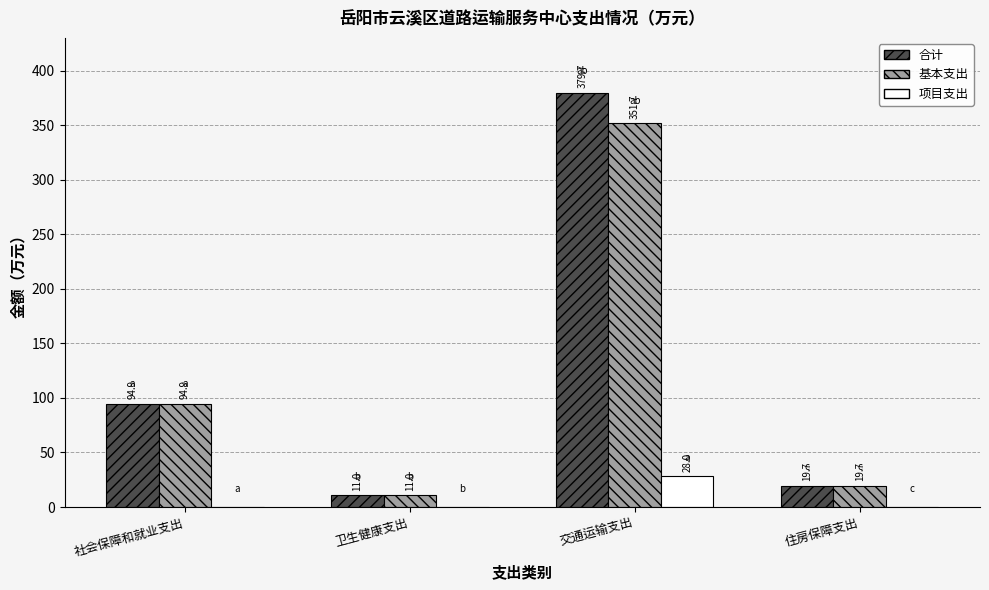

Reading right to left, what are all the values shown in this chart?

合计: 住房保障支出=19.7	交通运输支出=379.7	卫生健康支出=11.0	社会保障和就业支出=94.9
基本支出: 住房保障支出=19.7	交通运输支出=351.7	卫生健康支出=11.0	社会保障和就业支出=94.9
项目支出: 住房保障支出=0.0	交通运输支出=28.0	卫生健康支出=0.0	社会保障和就业支出=0.0